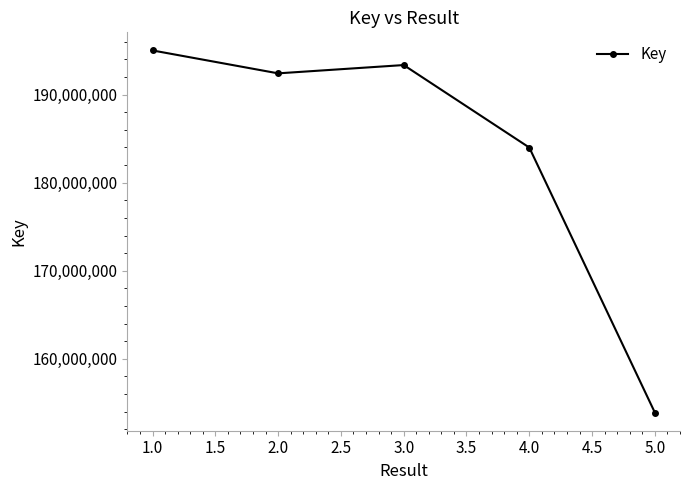

Is it true that the value at 1.0 is 195019722?

True